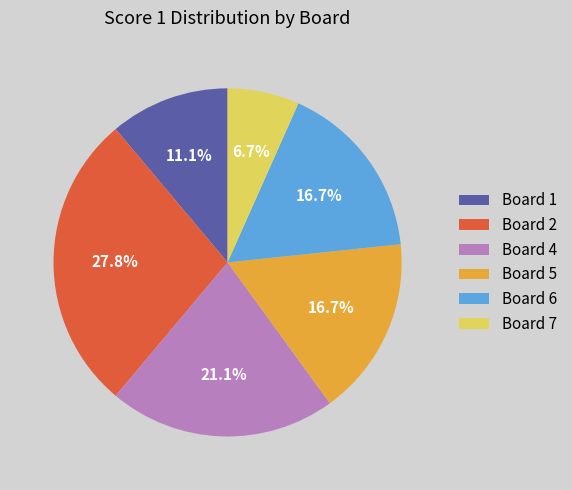

Is there any slice that represents more than half of the pie?

No